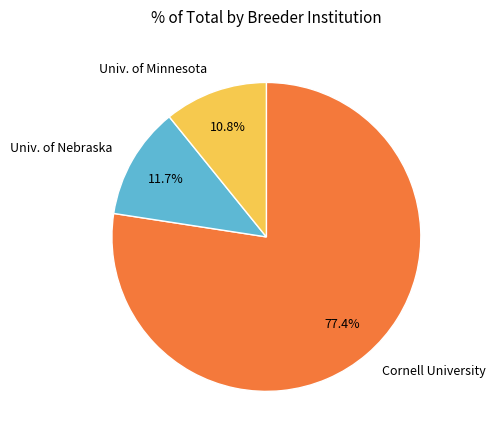

Rank the categories by value from highest to lowest.

Cornell University, Univ. of Nebraska, Univ. of Minnesota